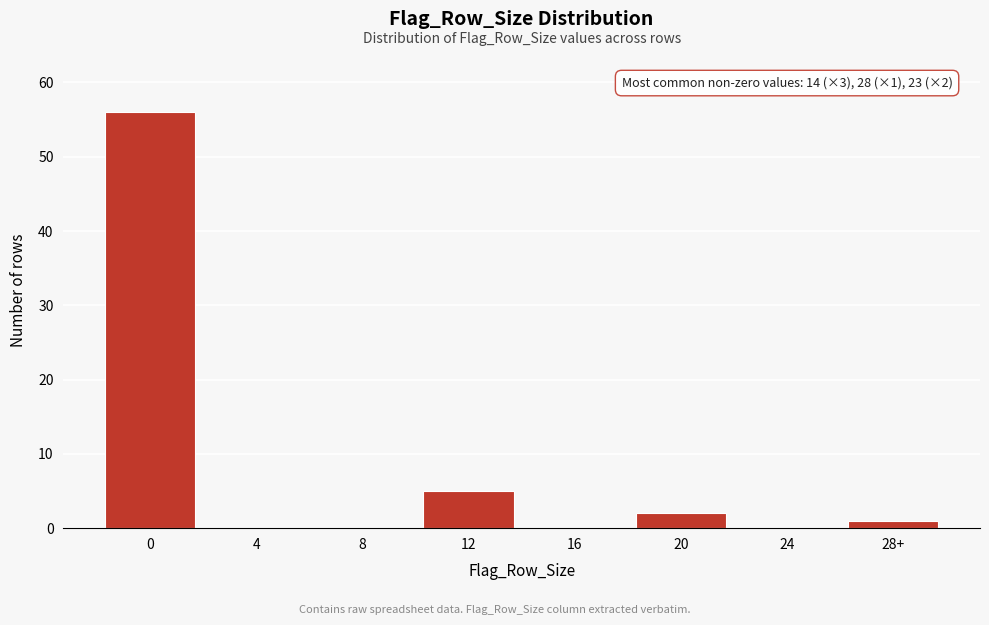

Reading left to right, transcribe all the data shown in this chart.

0=56	4=0	8=0	12=5	16=0	20=2	24=0	28+=1